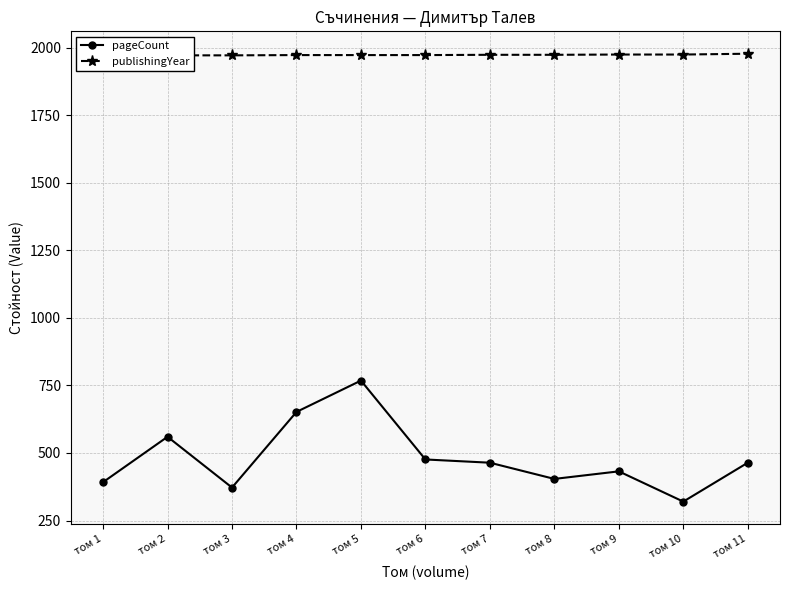

The value of publishingYear at том 10 is 773. True or false?

False